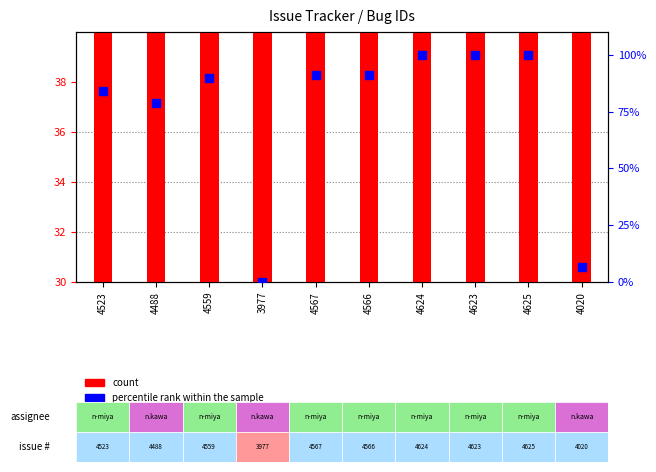

Which series contains the lowest Y value?

percentile rank within the sample